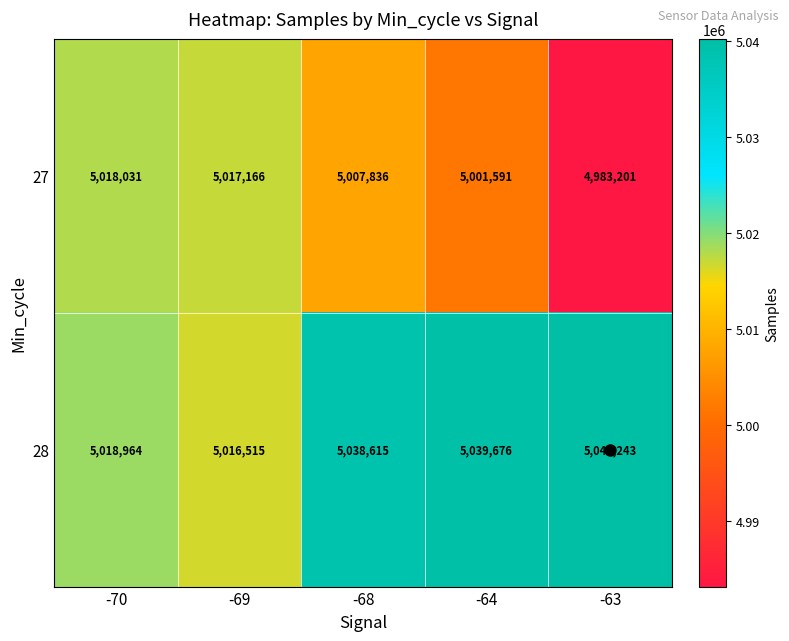

List the series in order of their overall mean, highest first.

28, 27